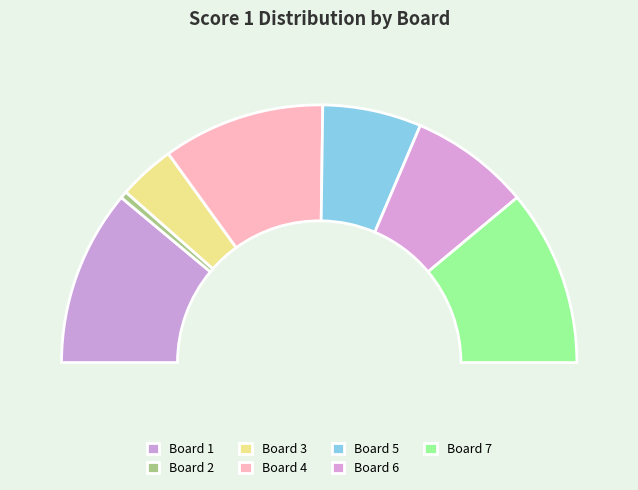

Does Board 3 represent more than half of the total?

No